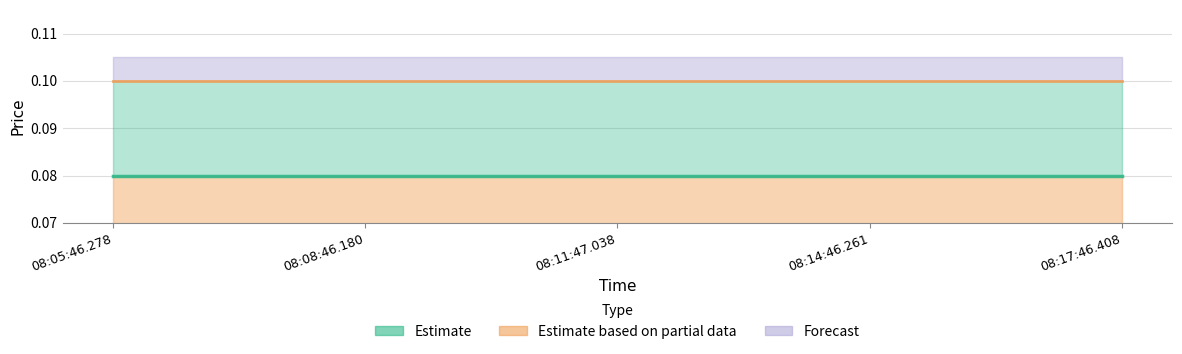

What is the value of the Ask (centre) point at the 4th from the left?

0.1